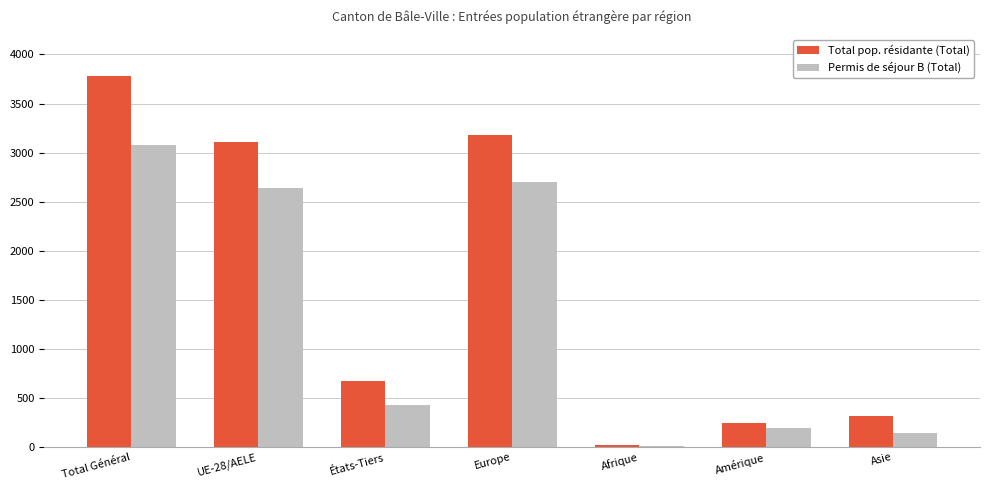

Which series has the largest range (max minus min)?

Total pop. résidante (Total)